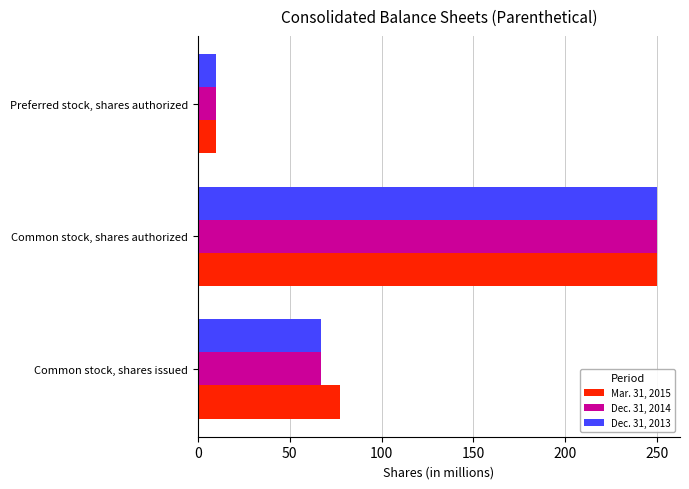

At which category is the sum across all series the highest?

Common stock, shares authorized